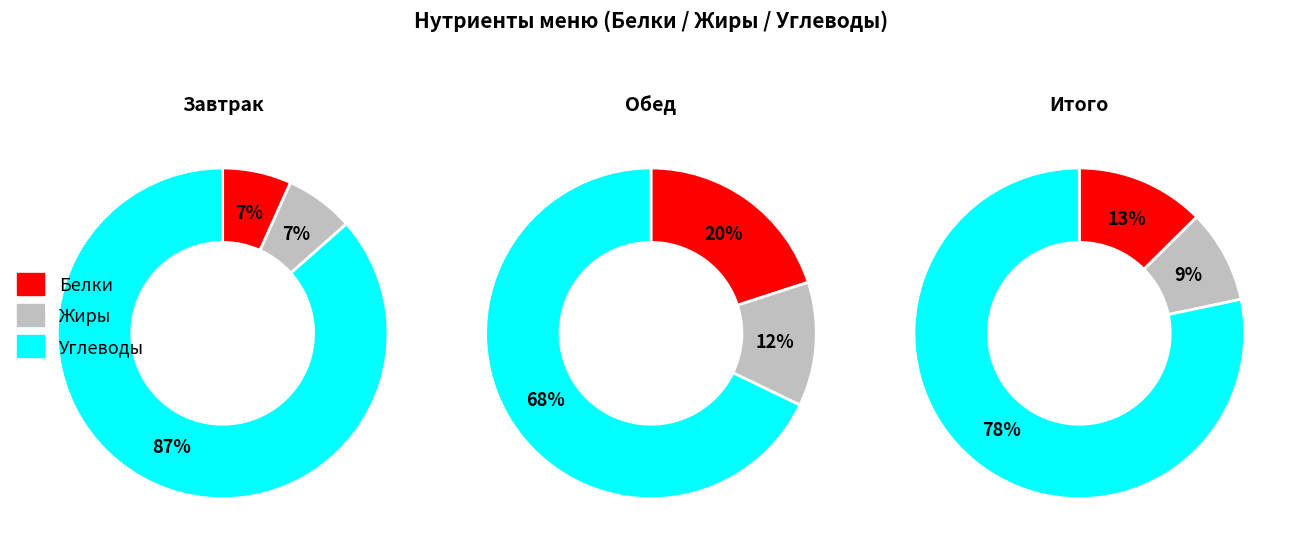

The кофейный напиток slice represents 40% of the pie. True or false?

False